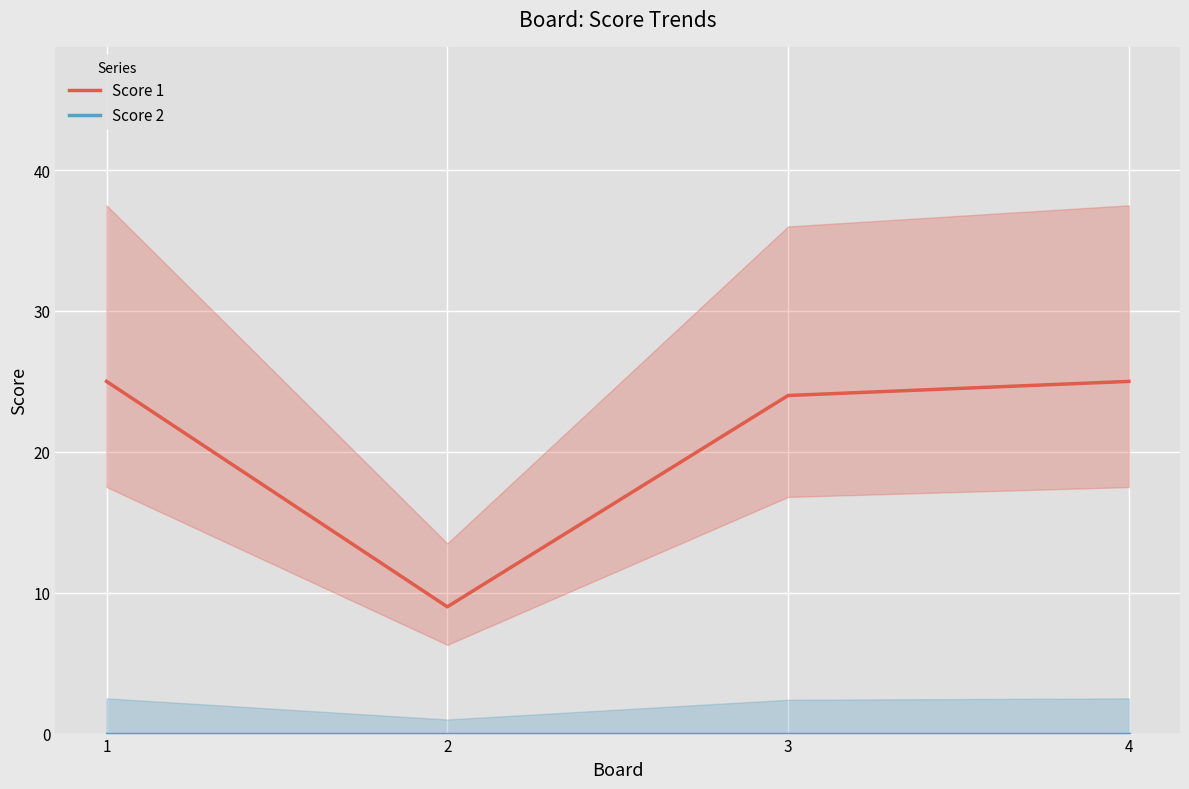

Between 3 and 4, which series saw the biggest shift?

Score 1